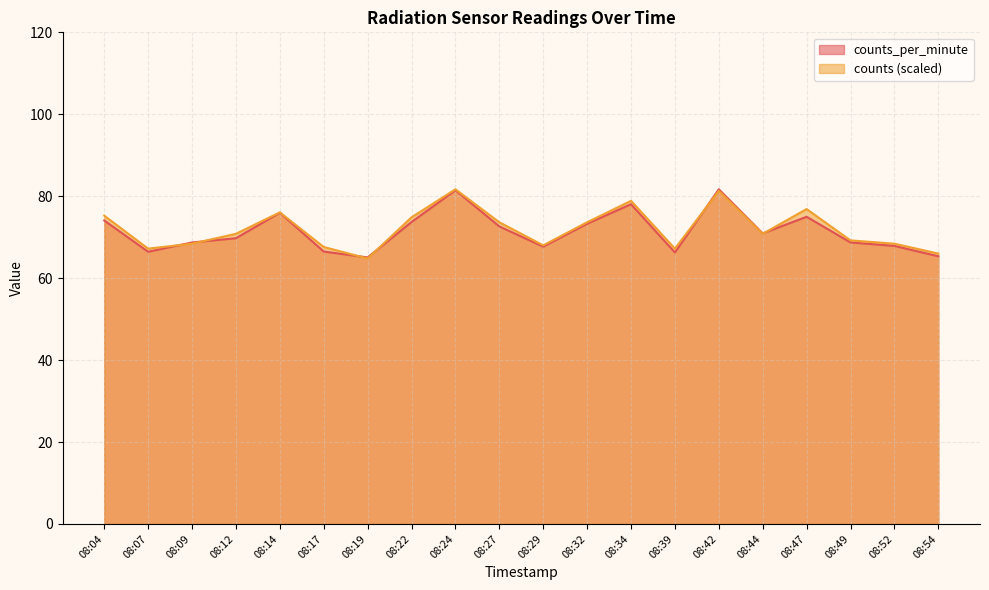

Reading left to right, list all the values displayed in this chart.

counts_per_minute: 74.1	66.4	68.7	69.7	76.0	66.5	65.1	73.7	81.5	72.6	67.7	73.3	78.0	66.3	81.7	70.9	75.0	68.7	67.9	65.3
counts: 75.3	67.2	68.4	70.8	76.1	67.6	64.8	74.8	81.7	73.6	68.0	73.6	78.9	67.2	81.3	70.8	76.9	69.2	68.4	66.0